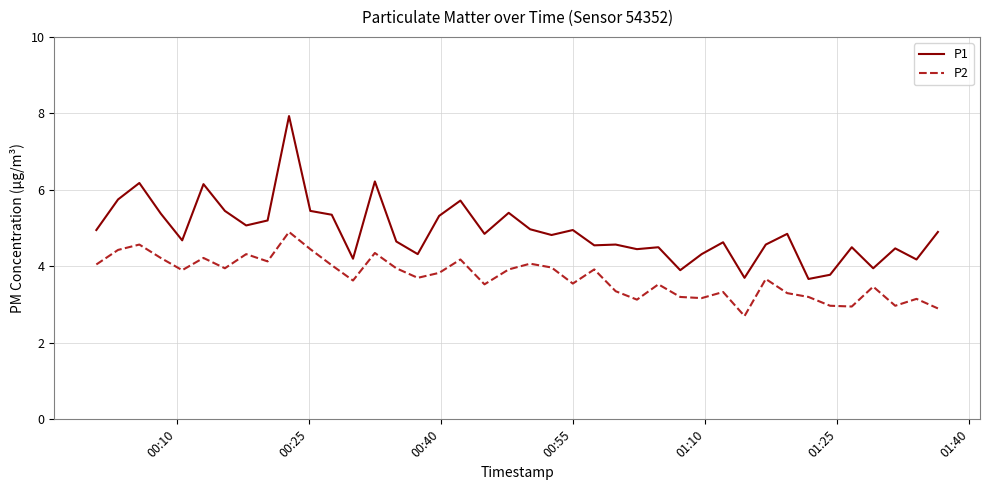

What is the maximum value shown in the chart?

7.9